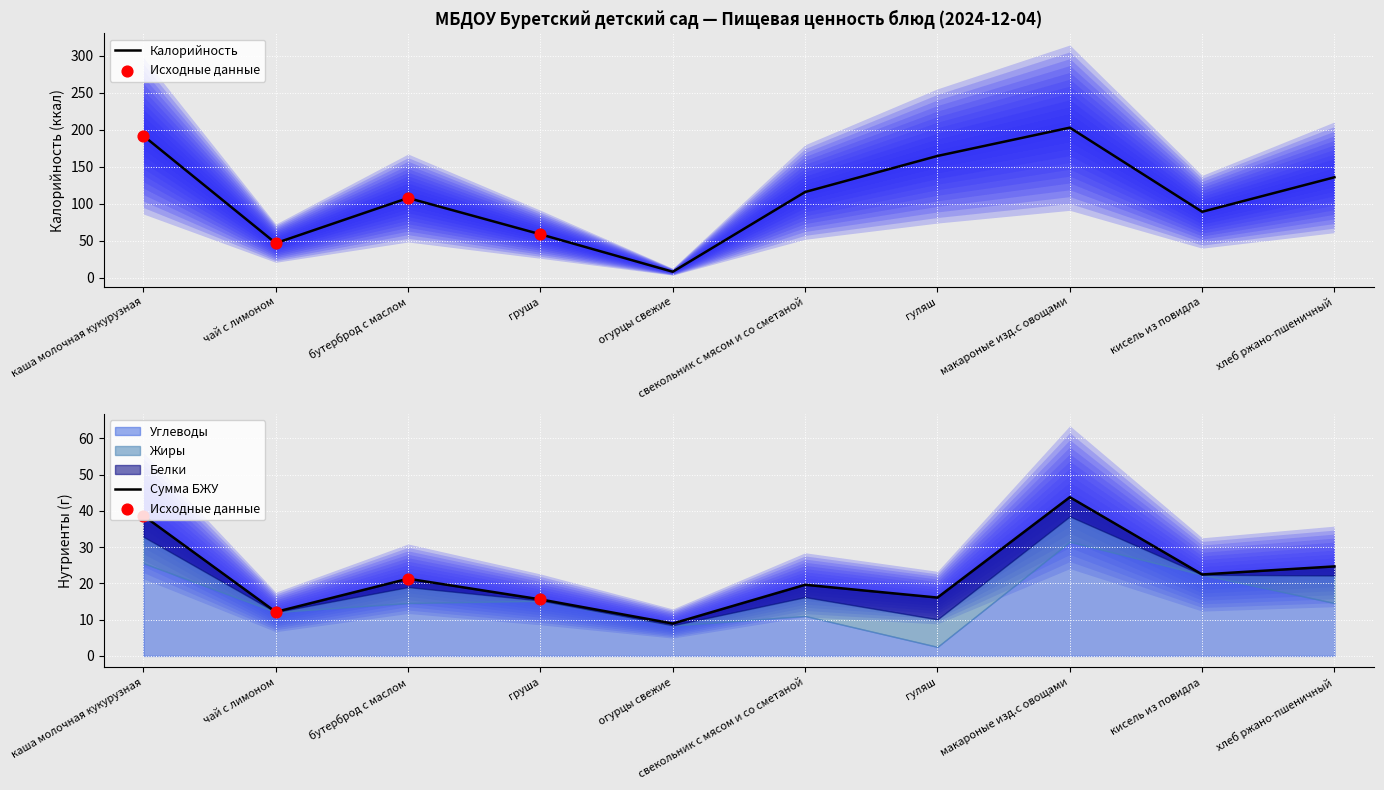

Which series has the largest total across all categories?

Калорийность